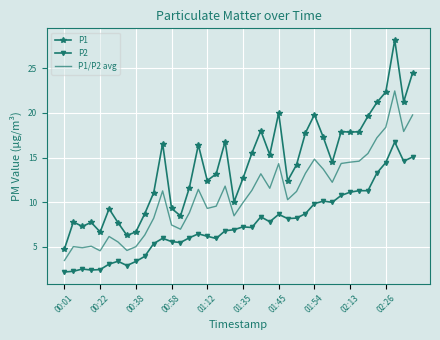

What is the lowest value of the P1 series?

4.8